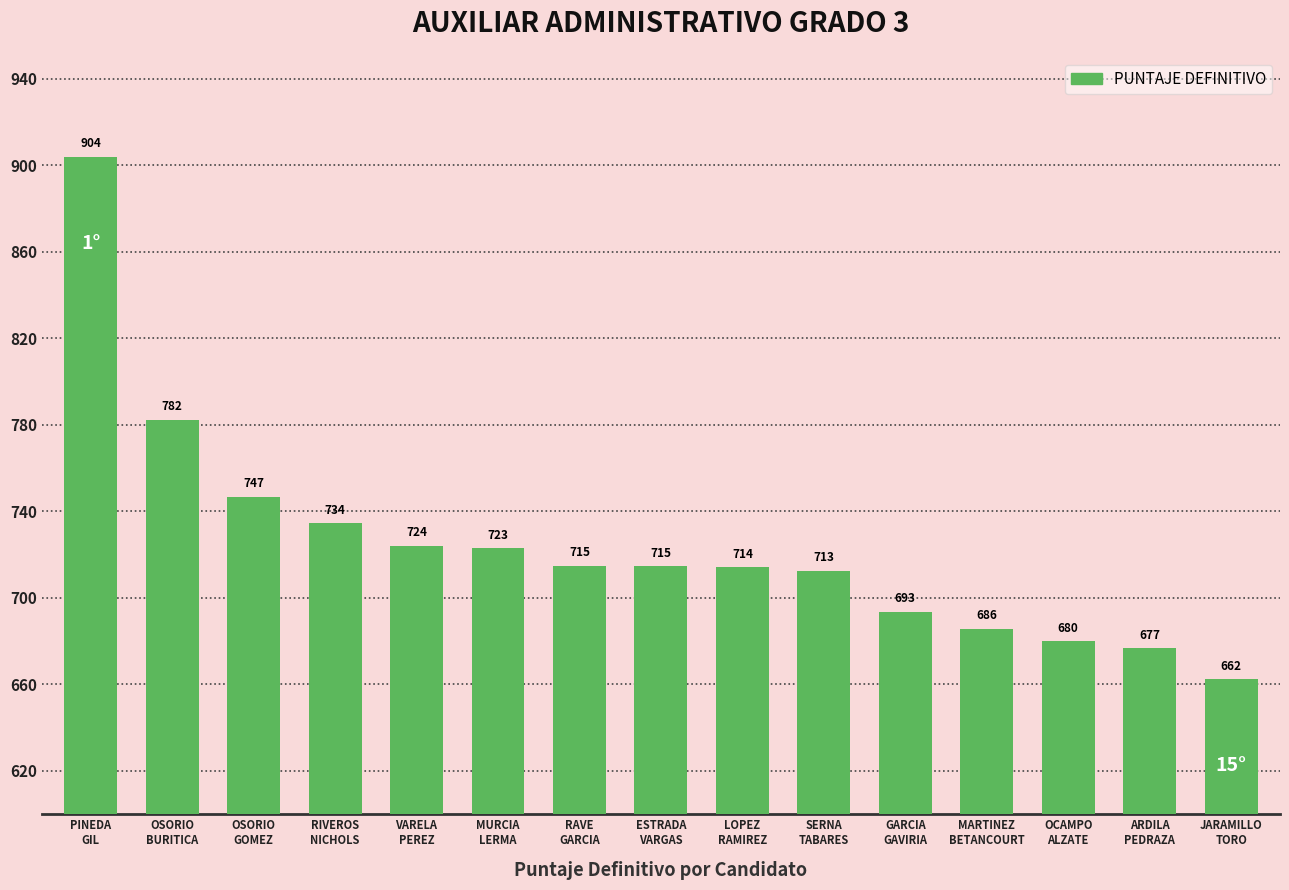

How many bars are there in total?

15